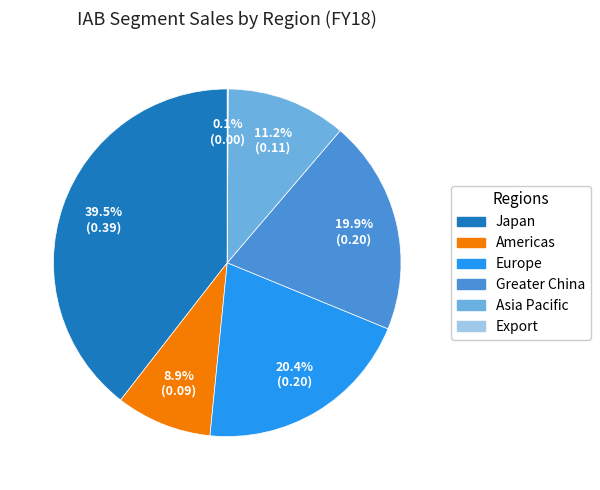

Is there a majority slice in this chart?

No